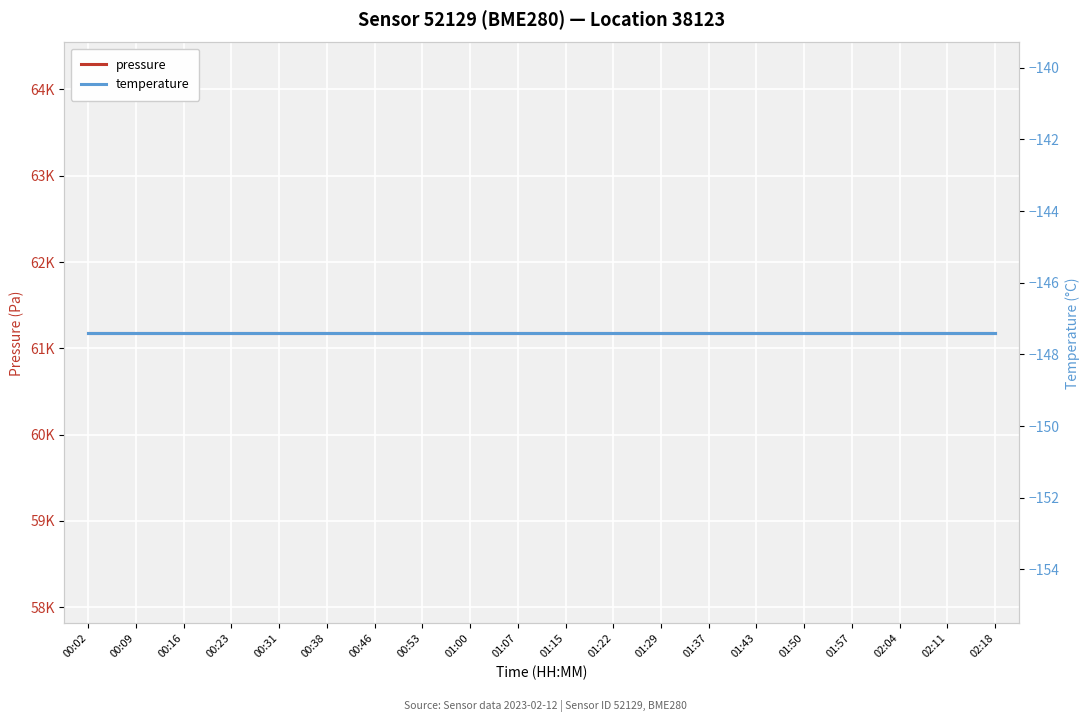

At how many categories does at least one series exceed 28891?

20